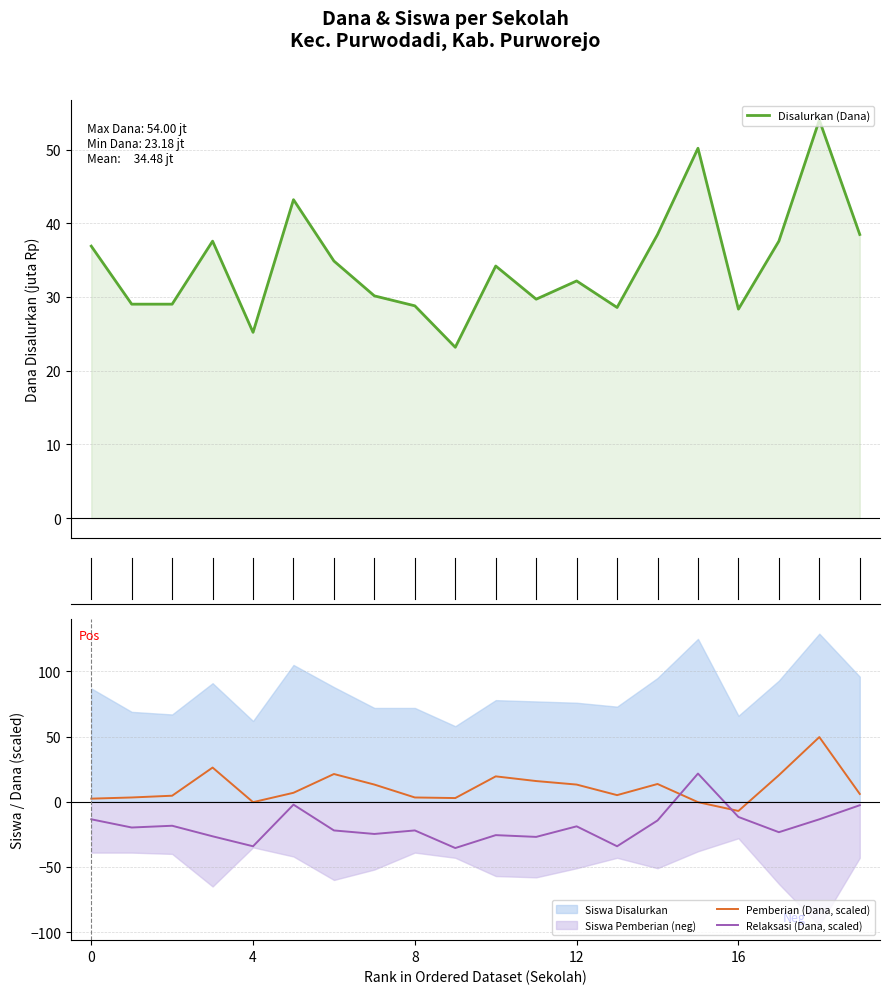

What is the highest value of the Disalurkan (Dana) series?

54.0